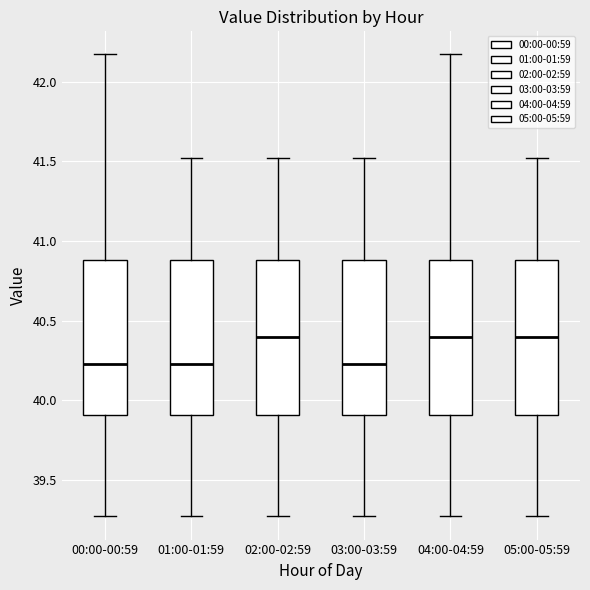

Reading left to right, read every box against the y-axis: the position of its median line, the range the box covers, and the ends of its whiskers. The values are not printed on the chart, so give them approximately, as read against the axis.

00:00-00:59: median 40.25, box 39.90 to 40.90, whiskers 39.25 to 42.15
01:00-01:59: median 40.25, box 39.90 to 40.90, whiskers 39.25 to 41.50
02:00-02:59: median 40.40, box 39.90 to 40.90, whiskers 39.25 to 41.50
03:00-03:59: median 40.25, box 39.90 to 40.90, whiskers 39.25 to 41.50
04:00-04:59: median 40.40, box 39.90 to 40.90, whiskers 39.25 to 42.15
05:00-05:59: median 40.40, box 39.90 to 40.90, whiskers 39.25 to 41.50